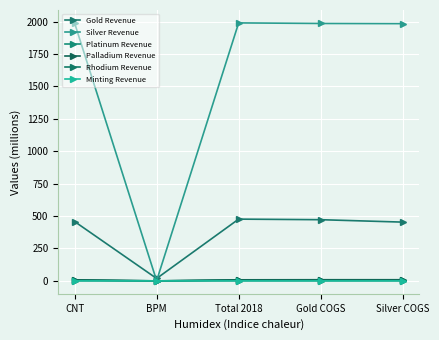

What is the total value across all series at Silver COGS?

2457.1